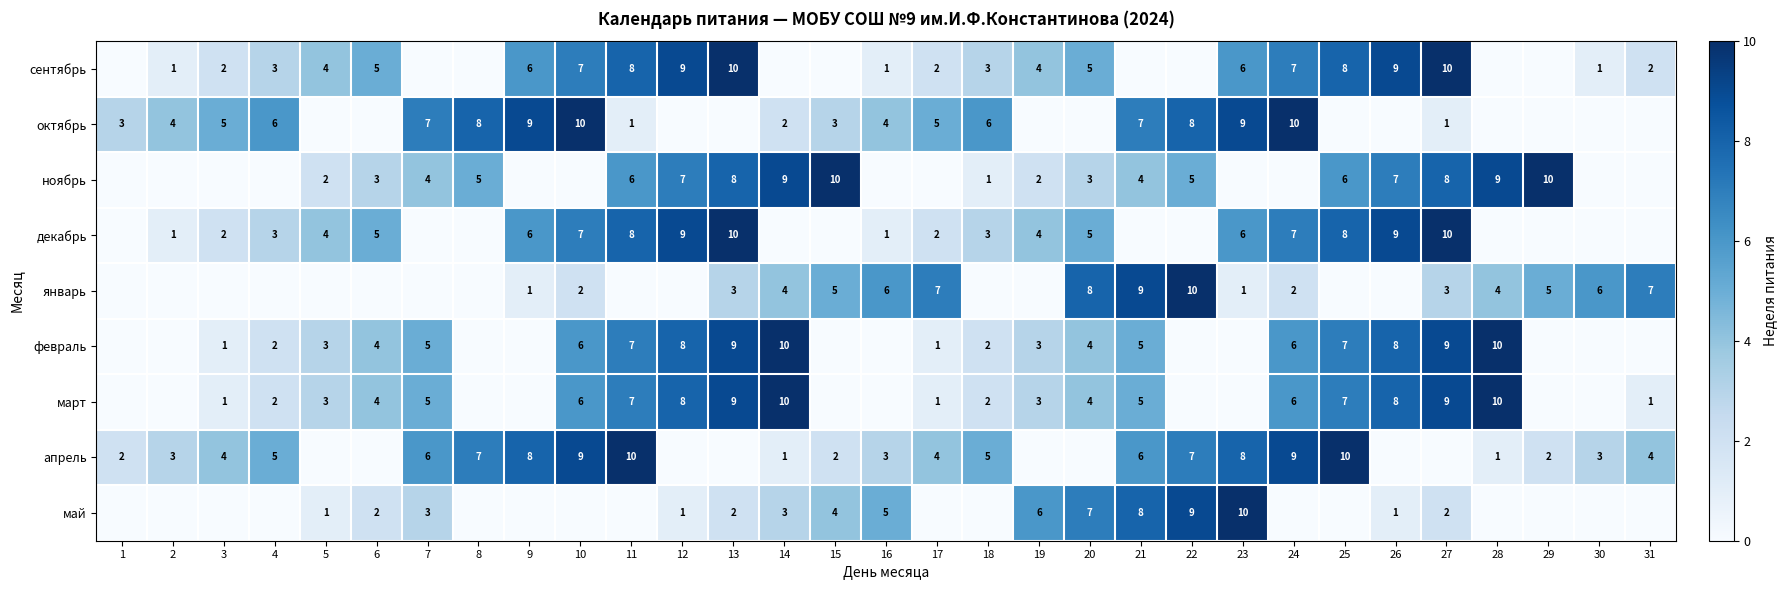

What is the sum of the март values at 25 and 26?

15